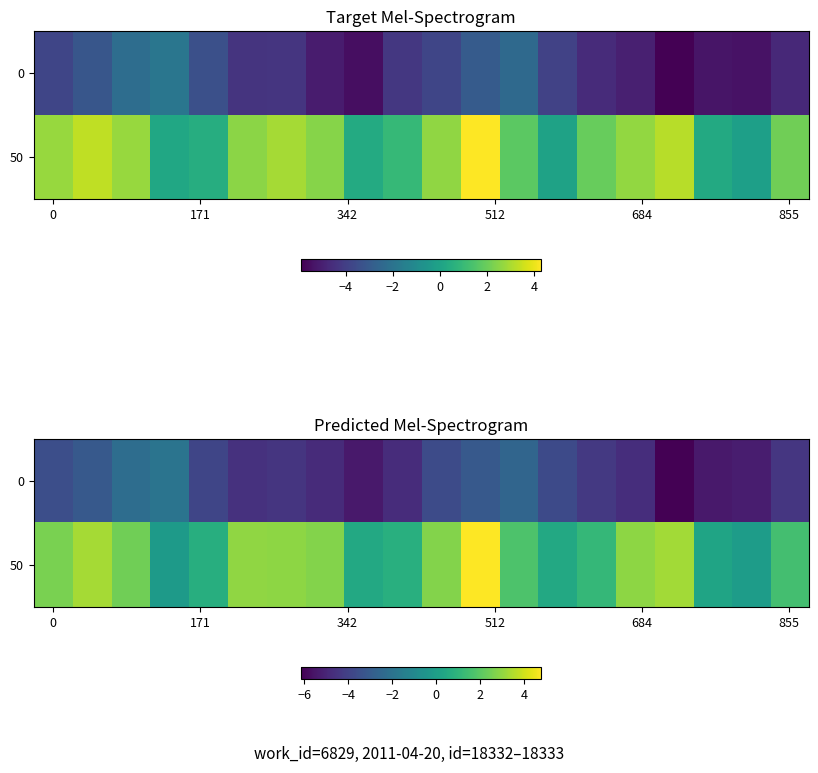

True or false: 0 has a value of -4.4 at 855.

True